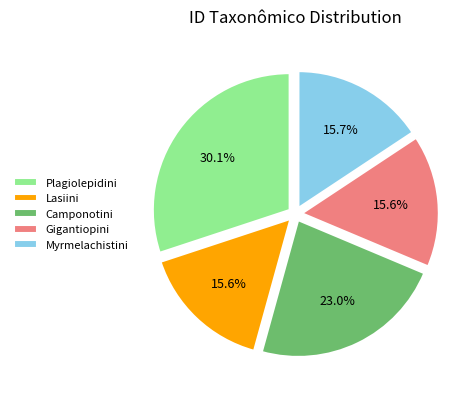

To the nearest percent, what is the difference between the Gigantiopini and Camponotini slice percentages?

7%